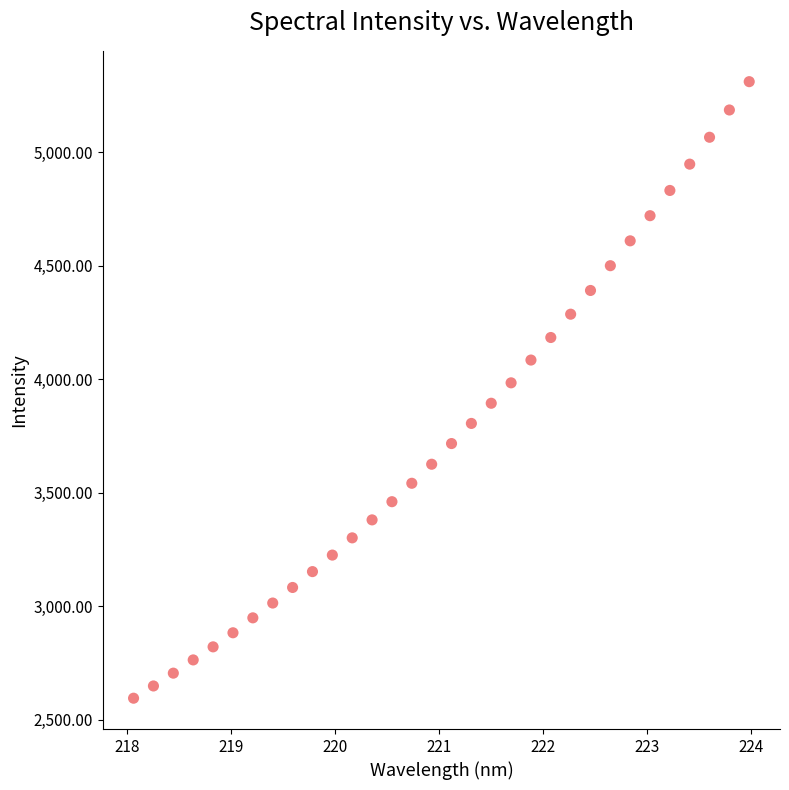

What is the range of X values (max minus min)?

5.9